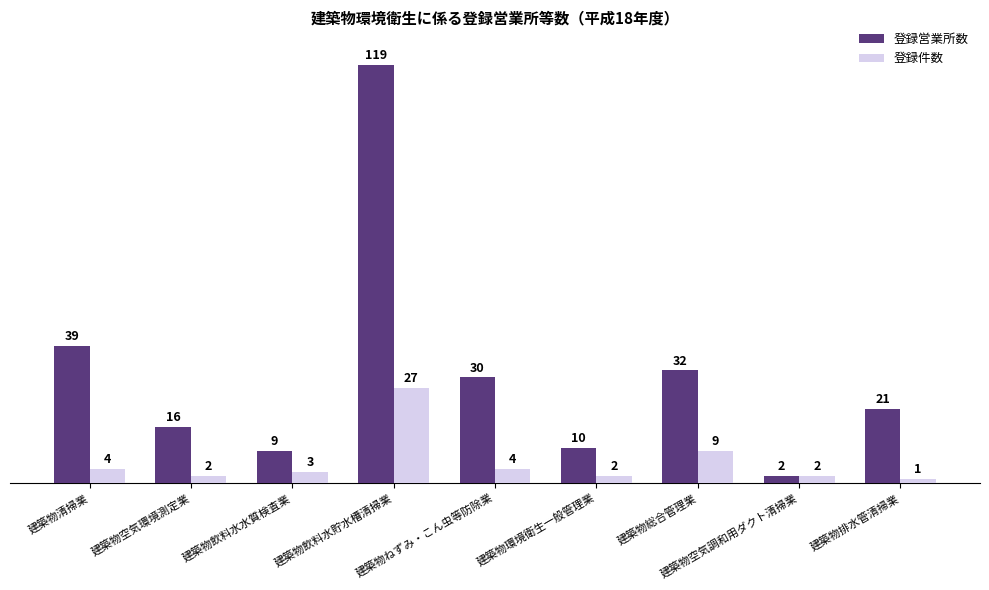

List the labels in order of 登録営業所数 value, smallest first.

建築物空気調和用ダクト清掃業, 建築物飲料水水質検査業, 建築物環境衛生一般管理業, 建築物空気環境測定業, 建築物排水管清掃業, 建築物ねずみ・こん虫等防除業, 建築物総合管理業, 建築物清掃業, 建築物飲料水貯水槽清掃業